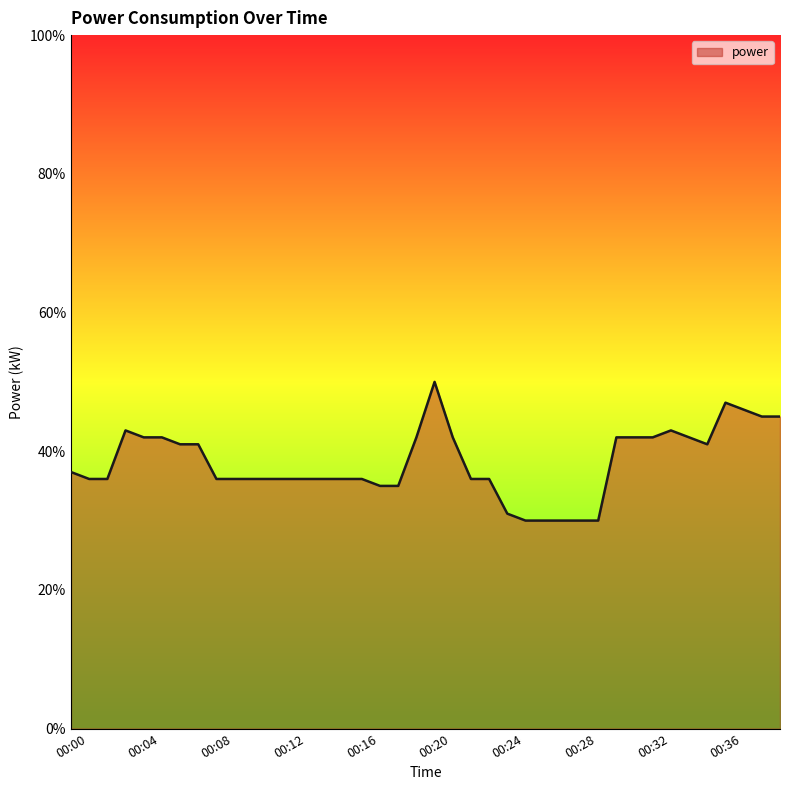

Does the chart display data point markers on the line(s)?

No